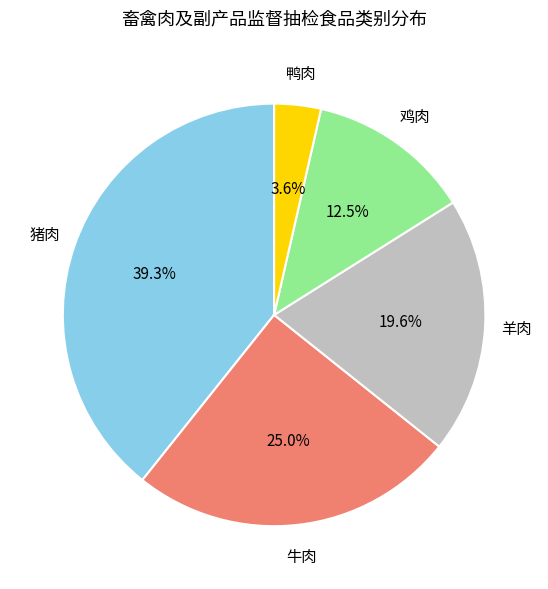

Does any single category account for the majority?

No